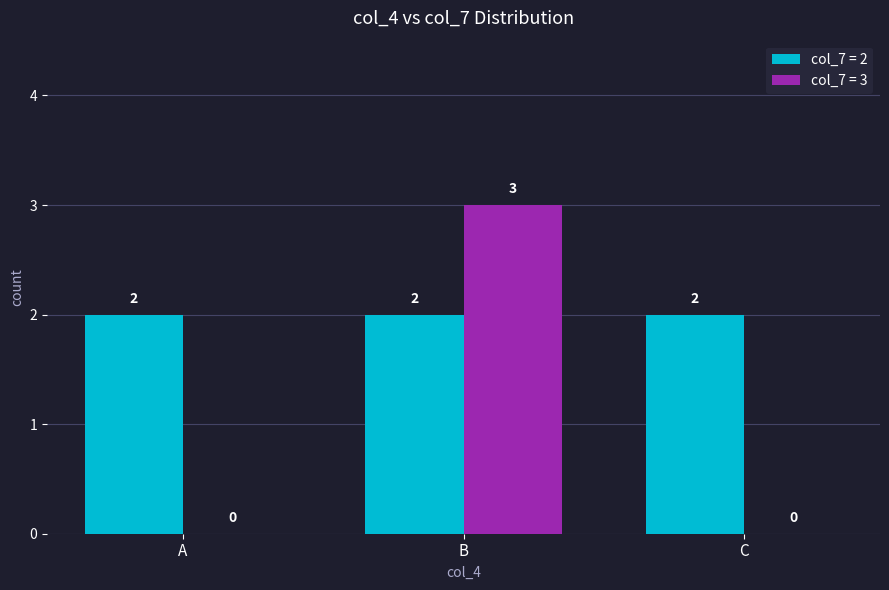

Which category has the highest value across all series?

B